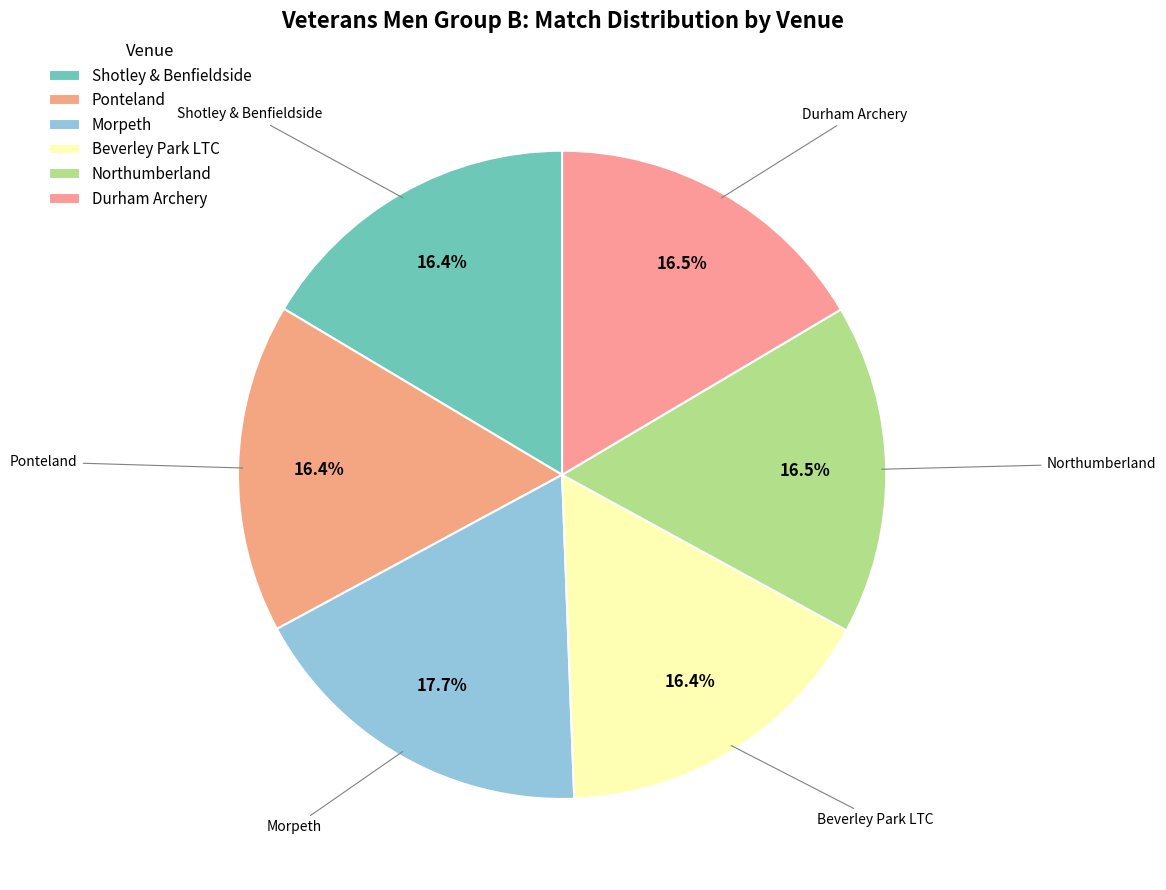

What is the largest slice in the pie chart?

Morpeth